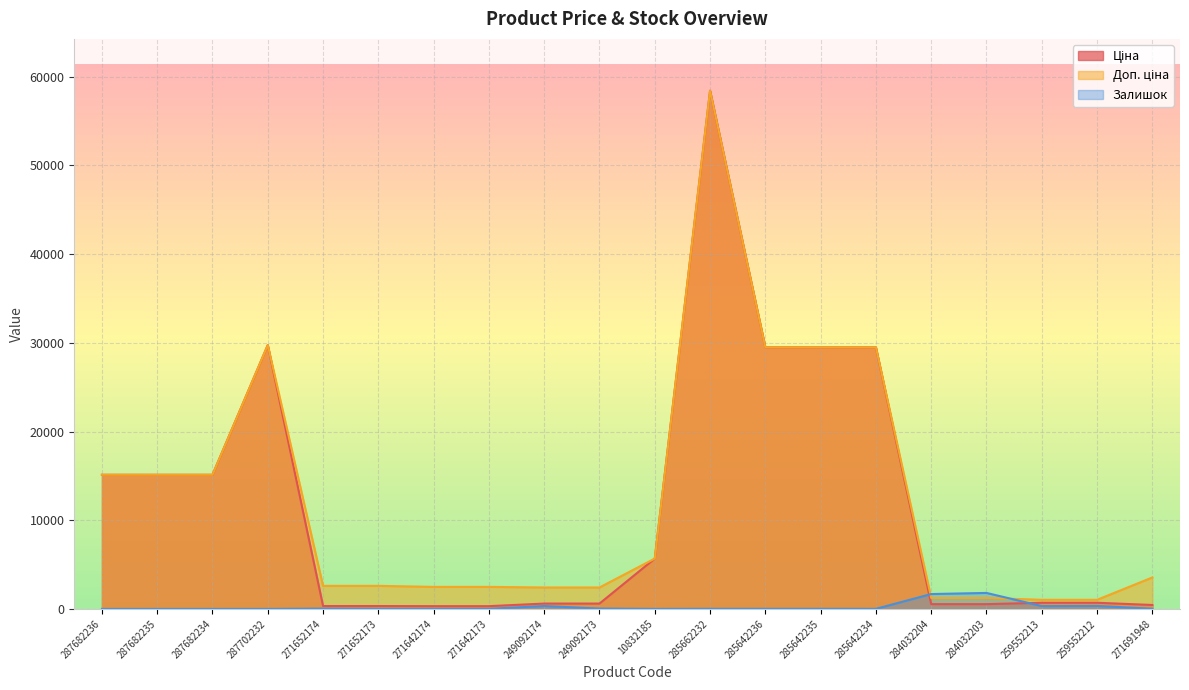

At which label is Залишок closest to 901?

259552212